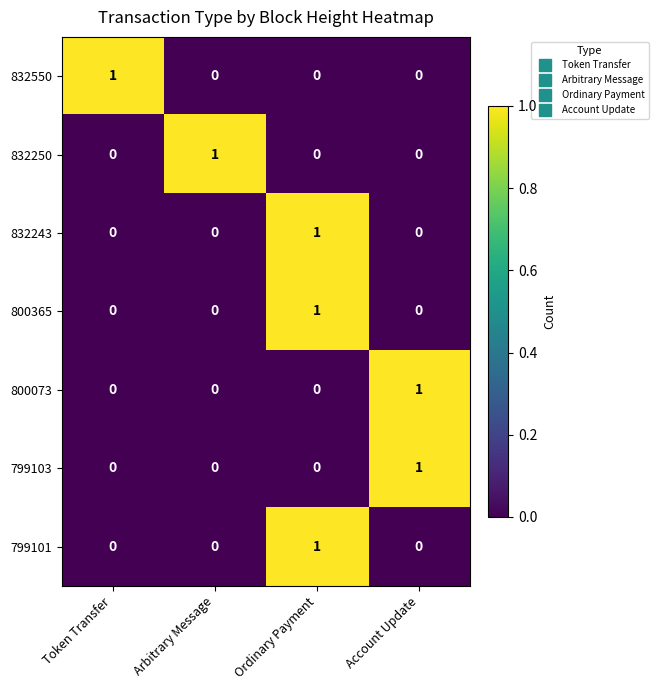

Reading left to right, extract all data points from this chart.

832550: Token Transfer=1	Arbitrary Message=0	Ordinary Payment=0	Account Update=0
832250: Token Transfer=0	Arbitrary Message=1	Ordinary Payment=0	Account Update=0
832243: Token Transfer=0	Arbitrary Message=0	Ordinary Payment=1	Account Update=0
800365: Token Transfer=0	Arbitrary Message=0	Ordinary Payment=1	Account Update=0
800073: Token Transfer=0	Arbitrary Message=0	Ordinary Payment=0	Account Update=1
799103: Token Transfer=0	Arbitrary Message=0	Ordinary Payment=0	Account Update=1
799101: Token Transfer=0	Arbitrary Message=0	Ordinary Payment=1	Account Update=0